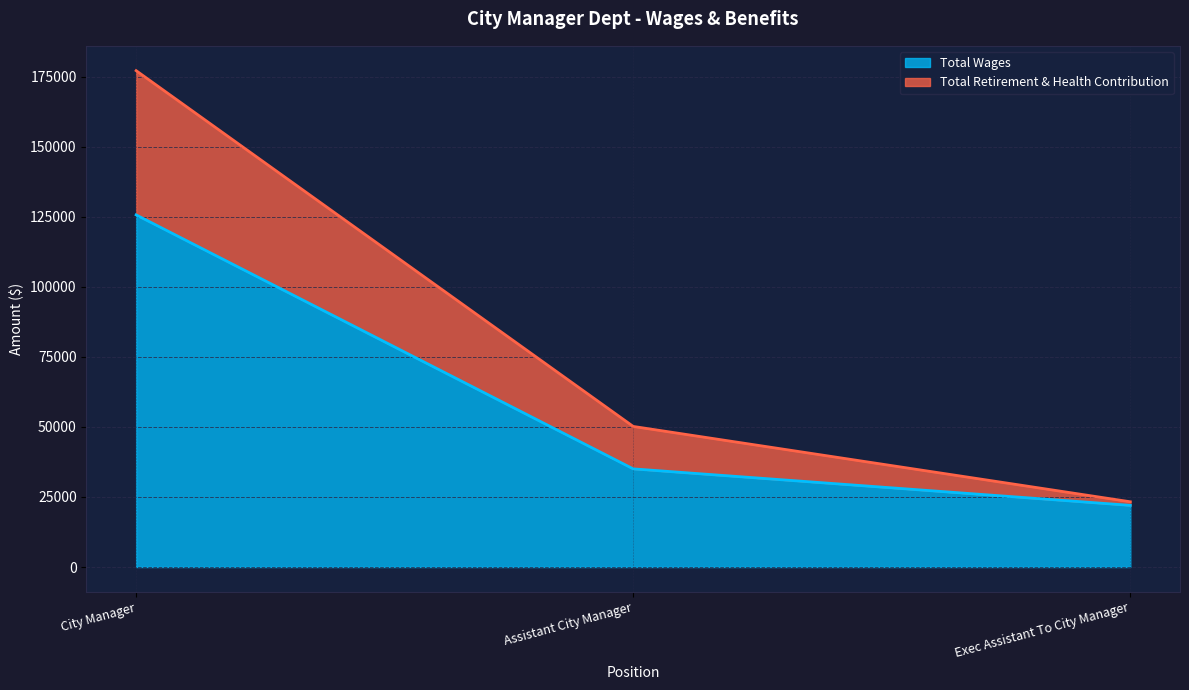

What is the label of the 2nd point from the right?

Assistant City Manager